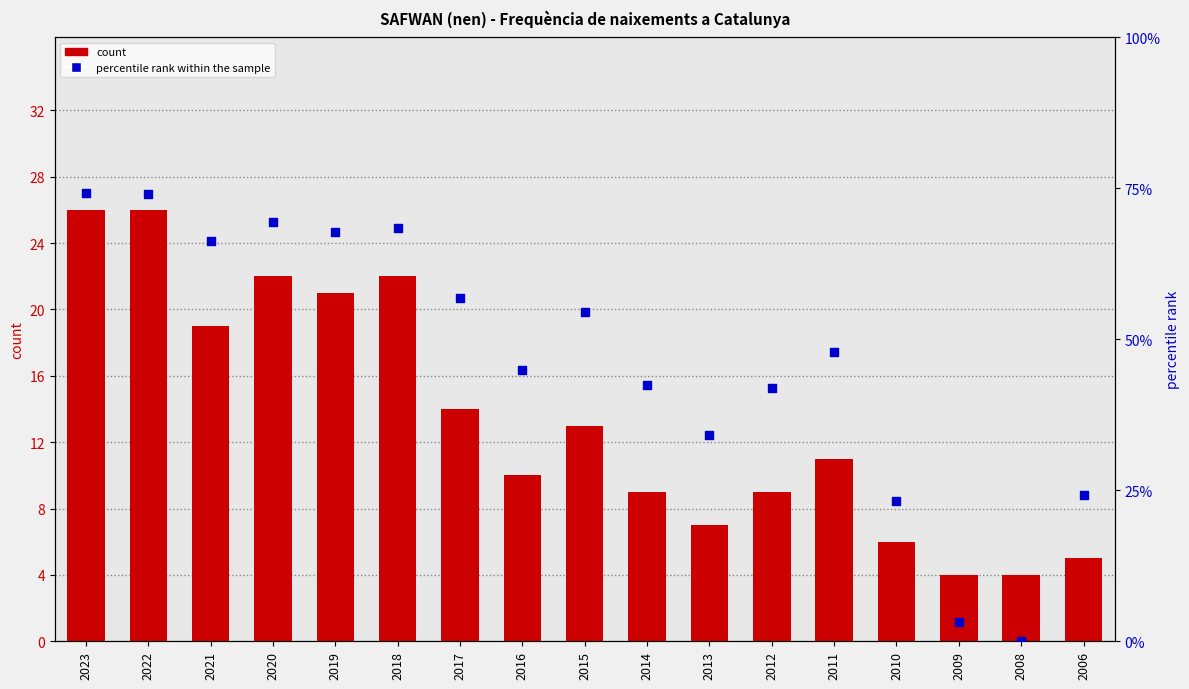

What is the total value across all series at 2014?

51.5